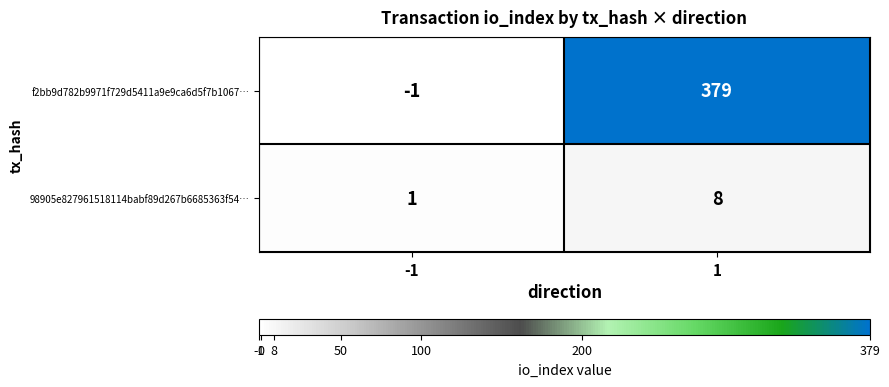

What value does the 98905e827961518114babf89d267b6685363f54… series have at 1?

8